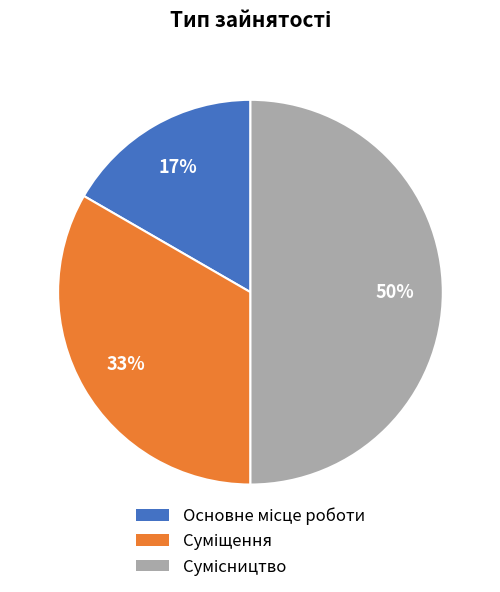

To the nearest percent, what is the average slice percentage?

33%